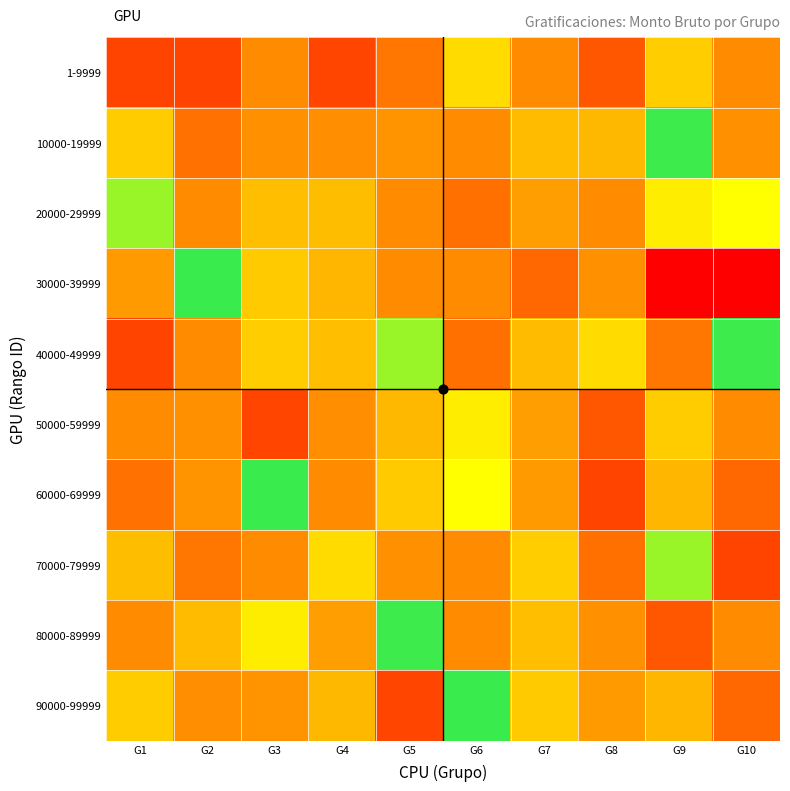

At G1, list the series in order from largest to smallest.

20000-29999, 10000-19999, 90000-99999, 70000-79999, 30000-39999, 50000-59999, 80000-89999, 60000-69999, 1-9999, 40000-49999